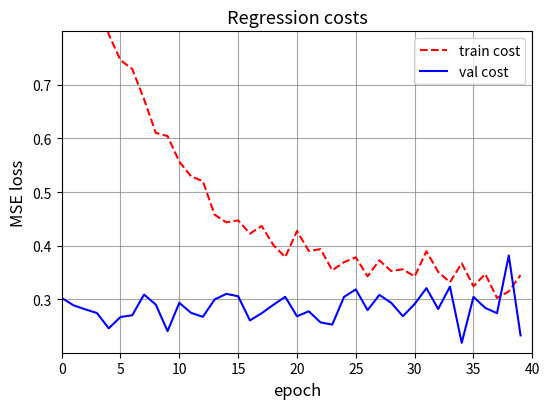

Rank the series by their maximum value, from lowest to highest.

val cost, train cost